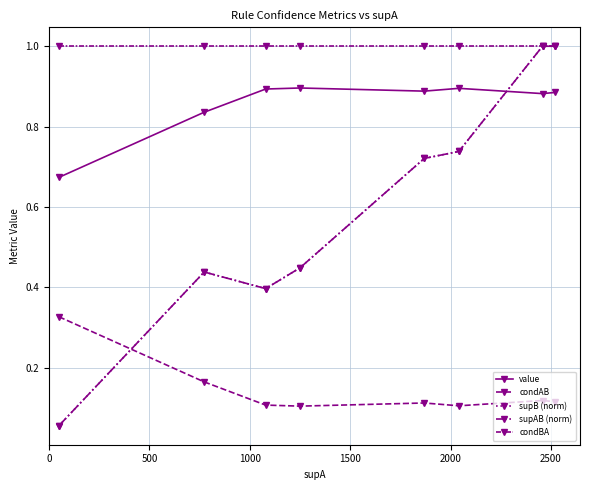

True or false: value and condBA intersect in this chart.

False